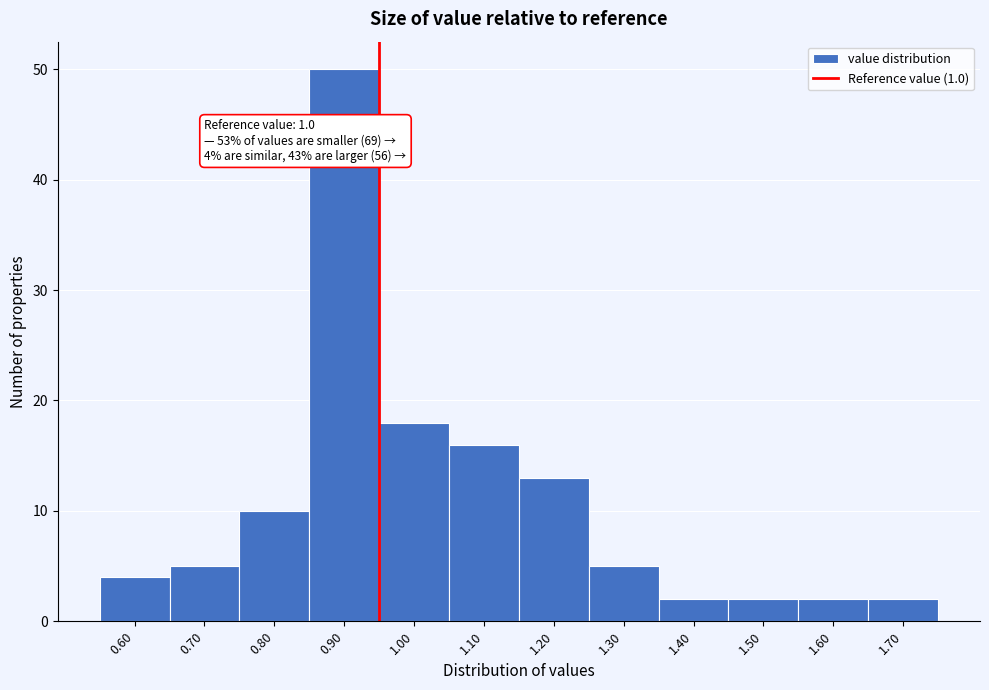

Reading left to right, list all the values displayed in this chart.

0.60=4	0.70=5	0.80=10	0.90=50	1.00=18	1.10=16	1.20=13	1.30=5	1.40=2	1.50=2	1.60=2	1.70=2